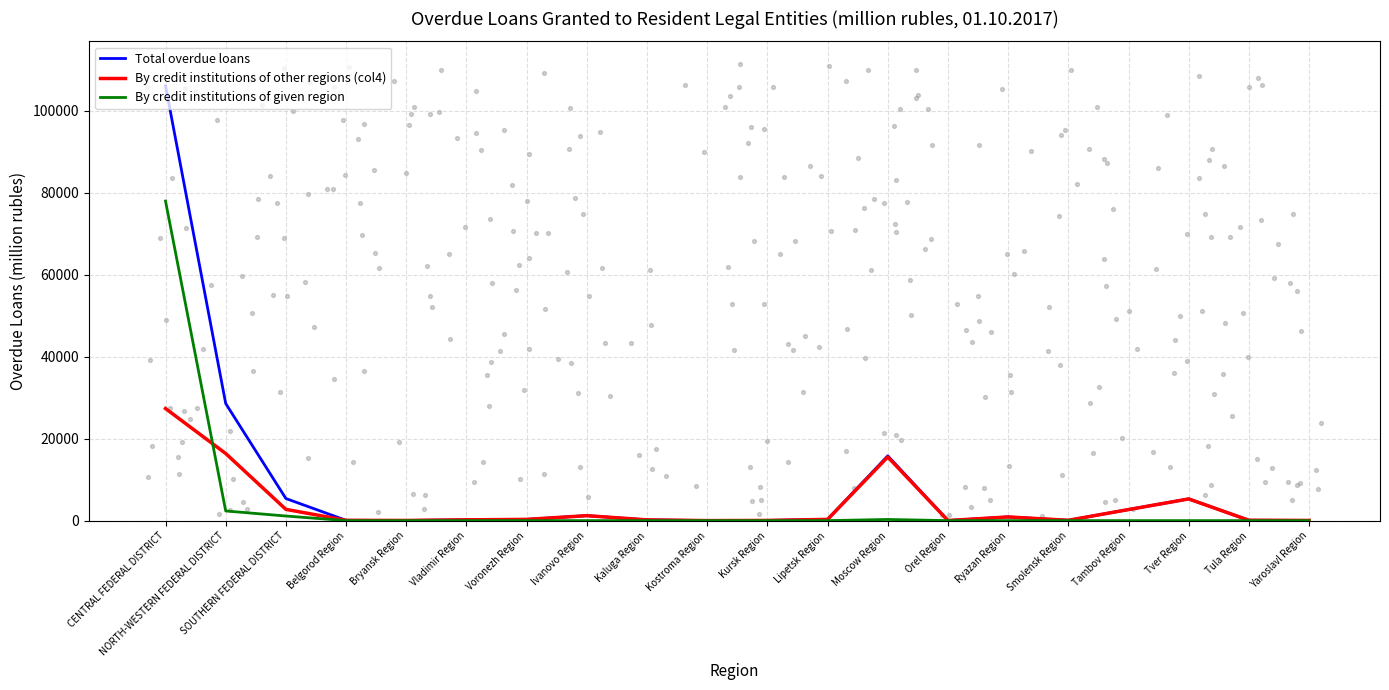

Which series has the largest Y range (max minus min)?

Total overdue loans